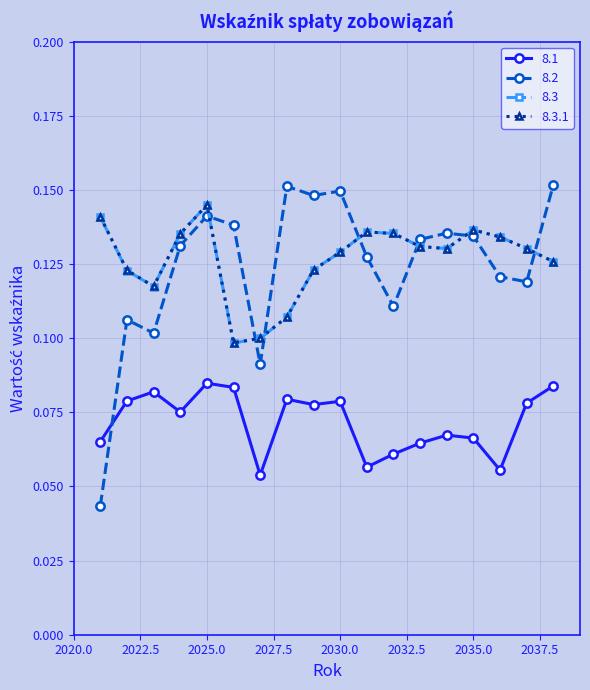

At how many categories does at least one series exceed 0?

18